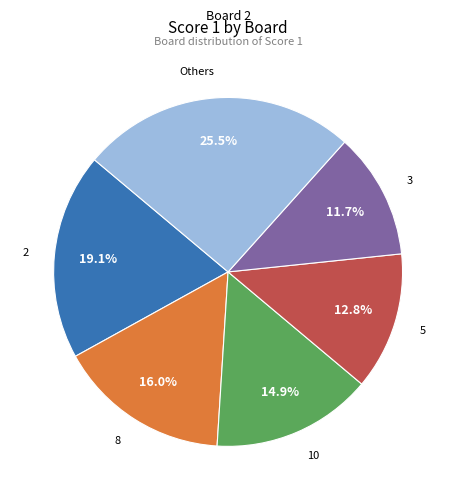

Does any single category account for the majority?

No